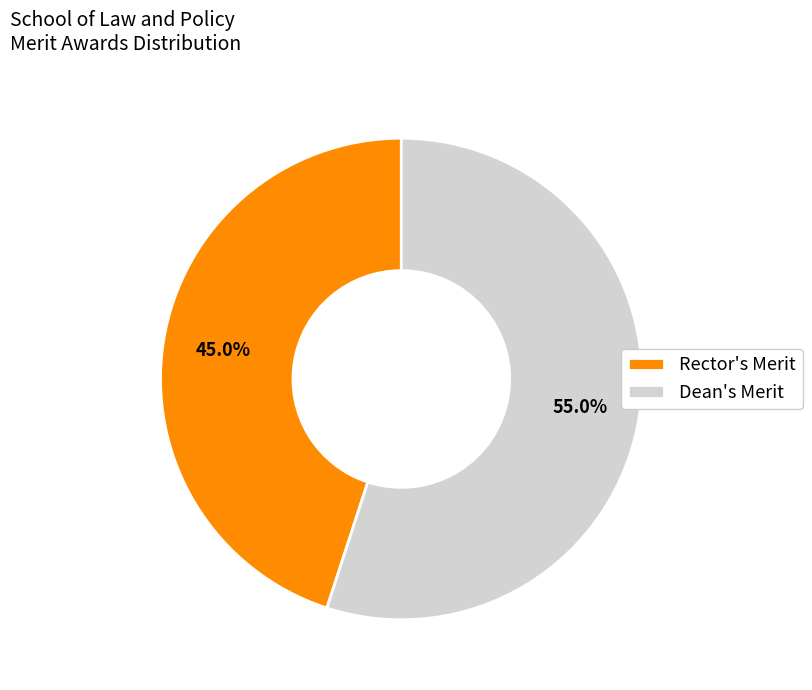

Is there any slice that represents more than half of the pie?

Yes